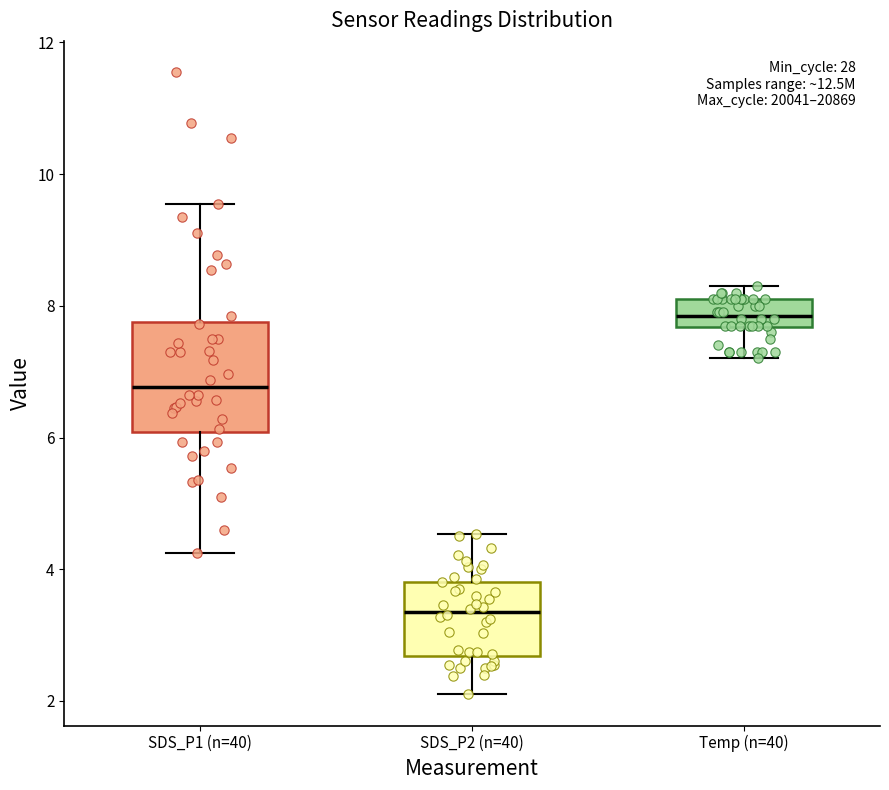

Where does the lower whisker of the box for SDS_P1 (n=40) end on the y-axis? The values are not printed on the chart, so give them approximately, as read against the axis.

4.2